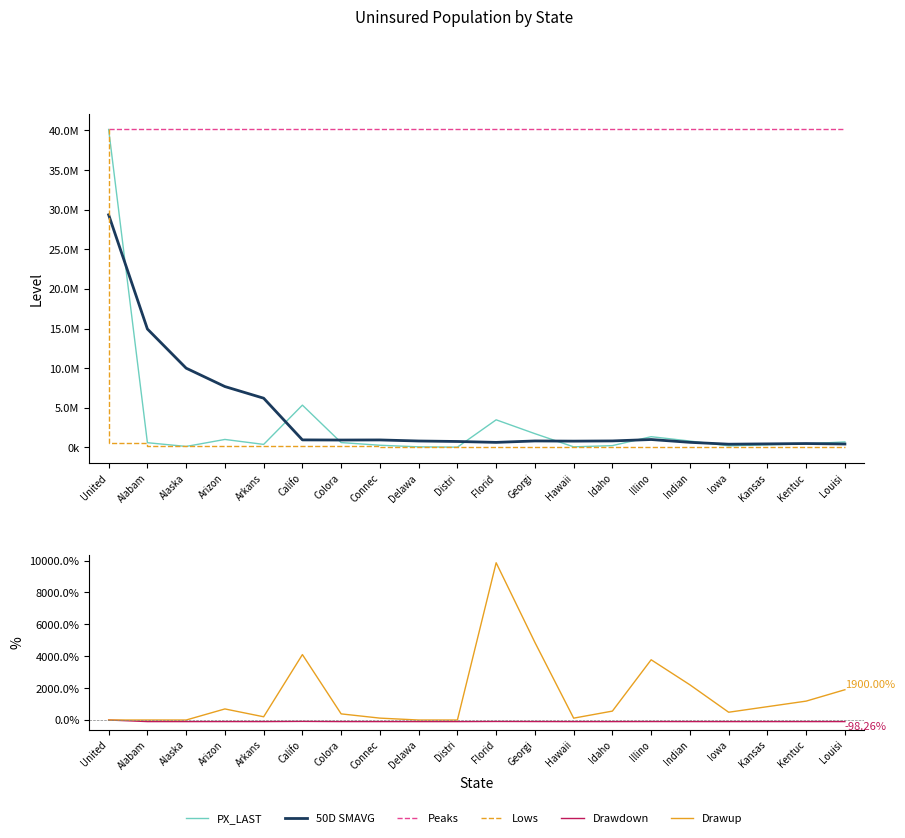

Is it true that PX_LAST equals 808000.0 at Indian?

True